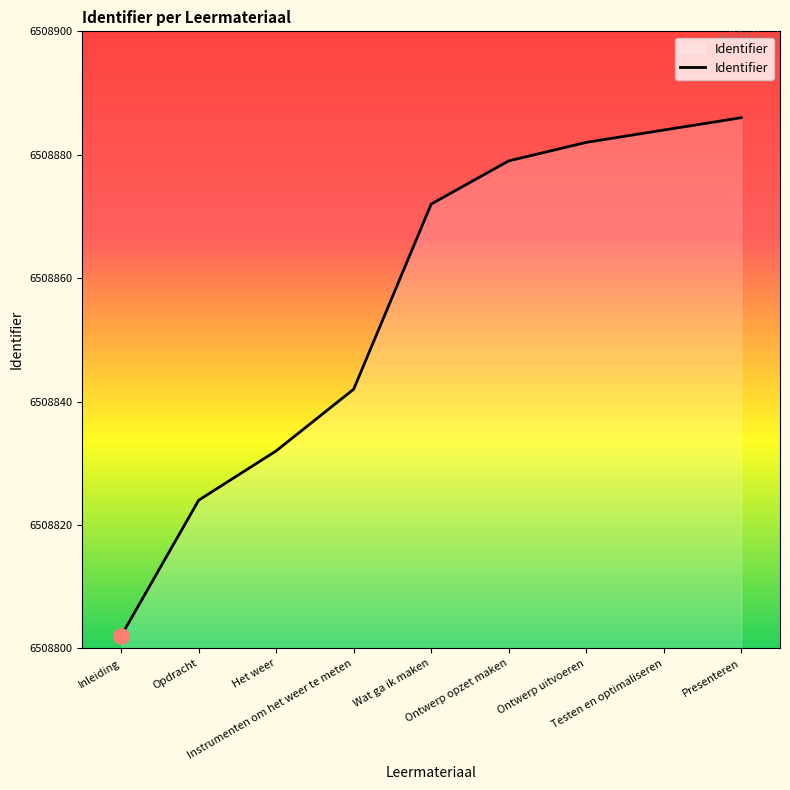

What is the change in value from Het weer to Ontwerp uitvoeren?

+50